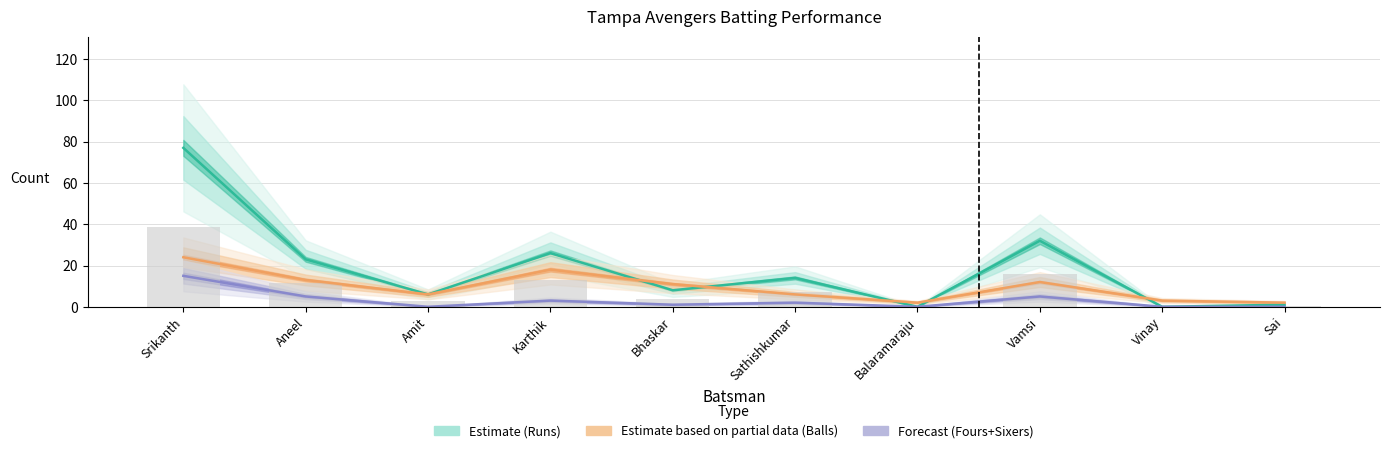

List the series in order of their peak value, highest first.

Estimate (Runs), Estimate based on partial data (Balls), Forecast (Fours+Sixers)